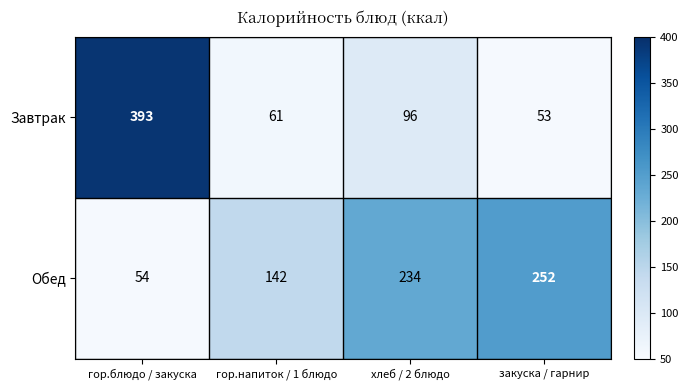

What is the greatest value displayed?

393